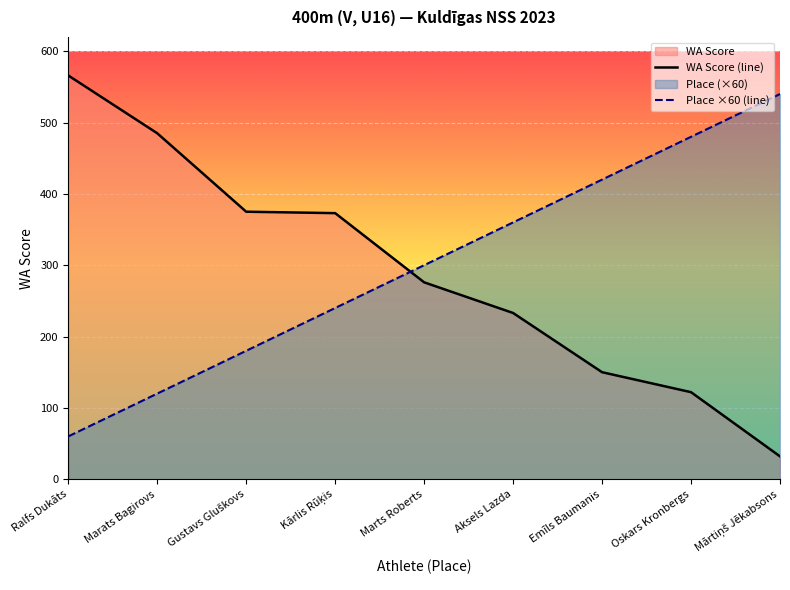

What are all the series names shown in the legend?

Place, WA Score